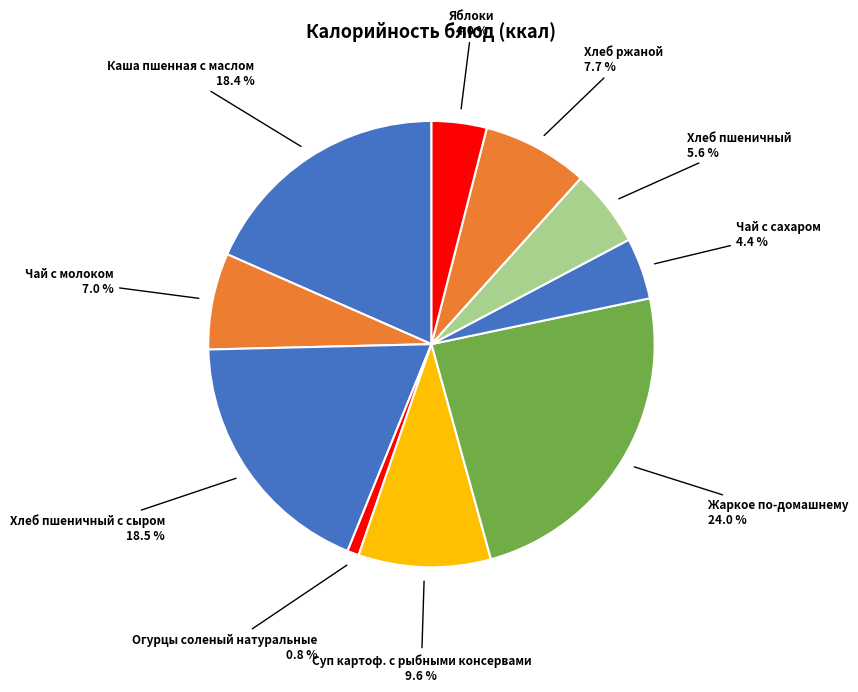

What percentage is the Хлеб пшеничный с сыром slice, to the nearest percent?

18%